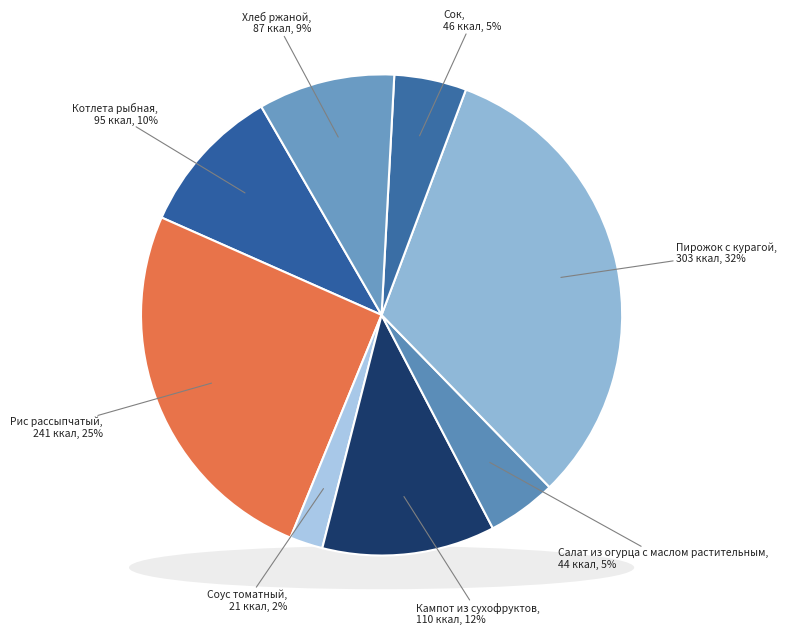

Does Рис рассыпчатый represent more than half of the total?

No